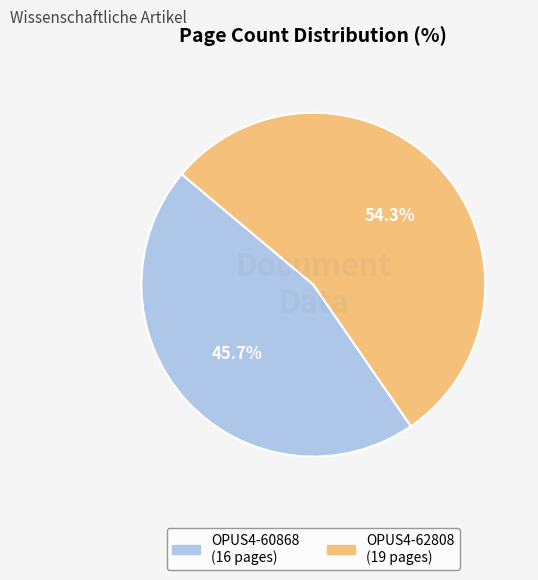

What percentage do OPUS4-62808 and OPUS4-60868 together represent?

100.0%